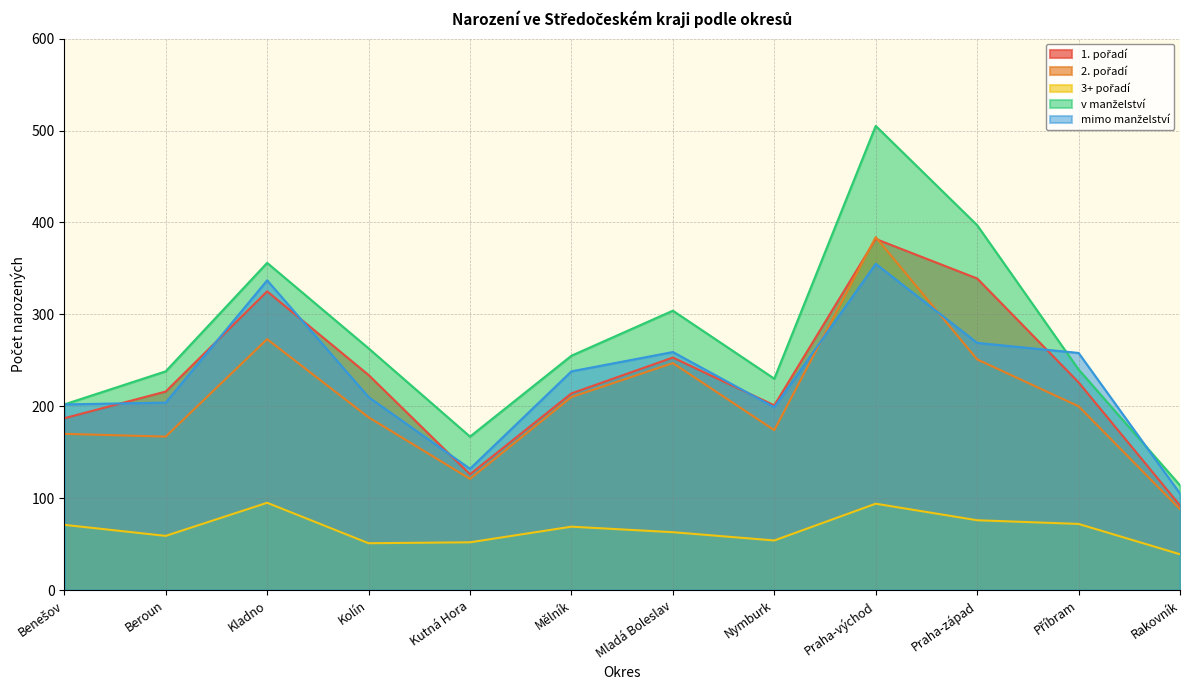

At which category is the sum across all series the highest?

Praha-východ